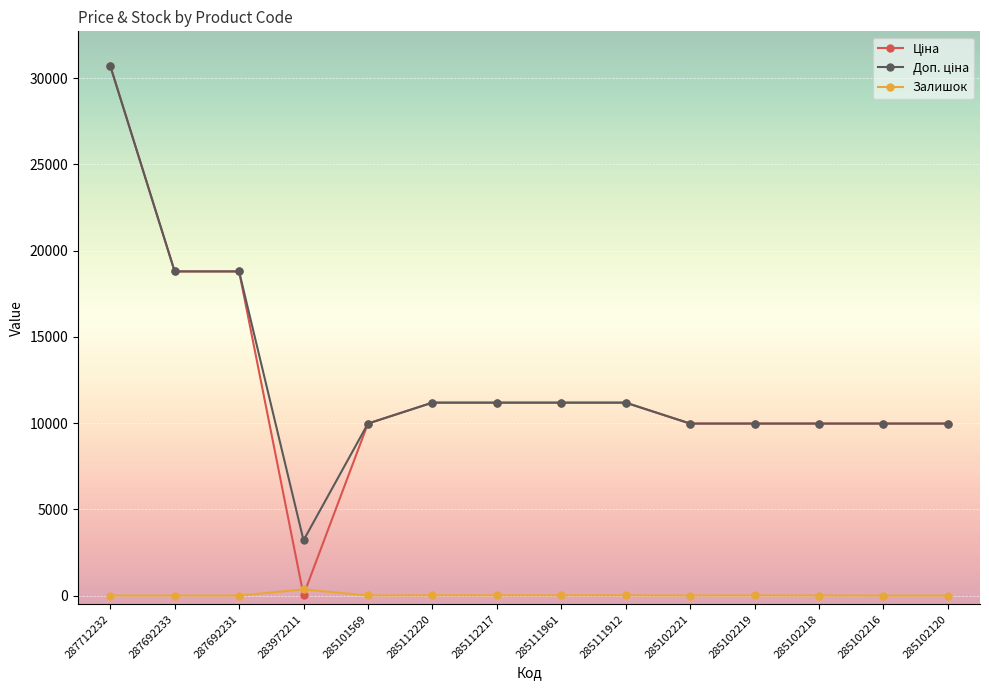

The Залишок series shows 0.0 at 285102120. True or false?

True